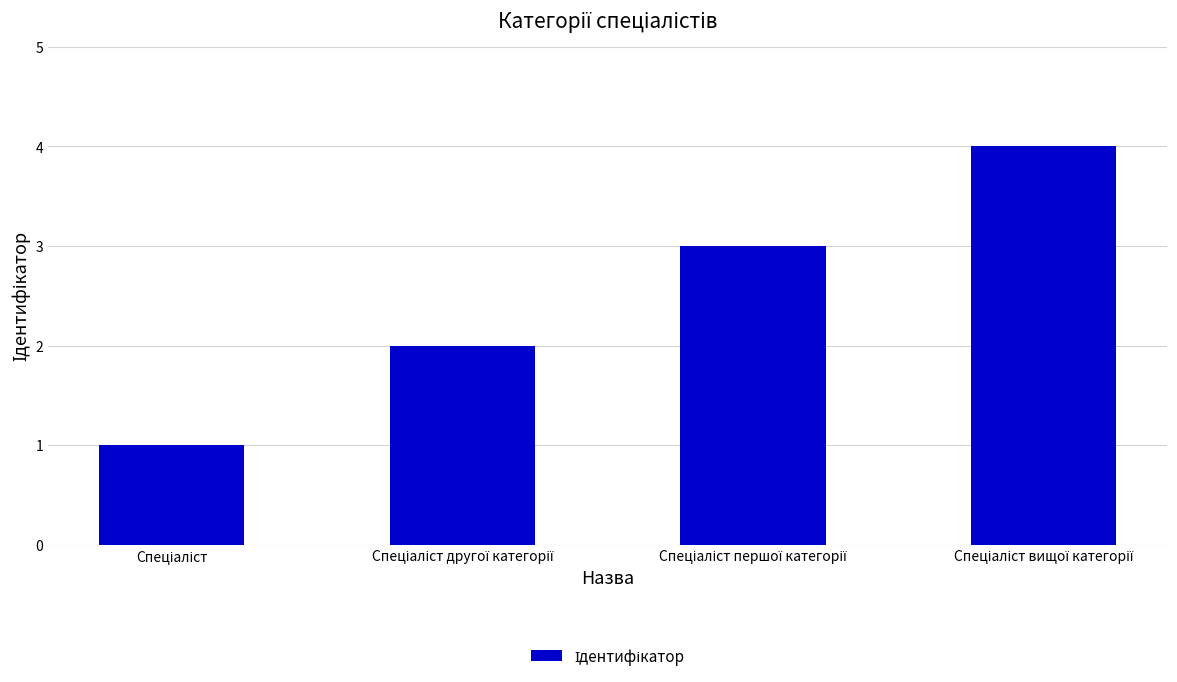

What is the maximum value shown in the chart?

4